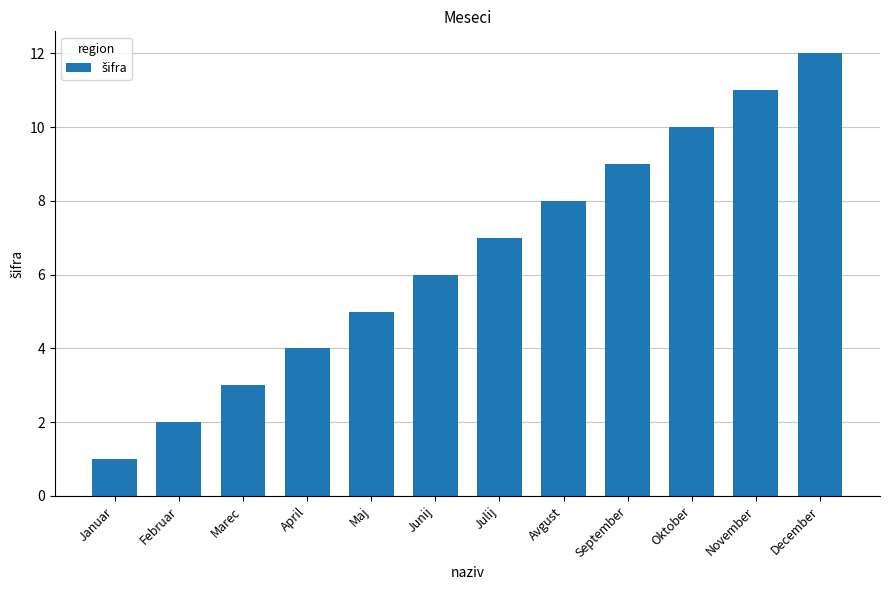

What is the sum of the values at Maj and September?

14